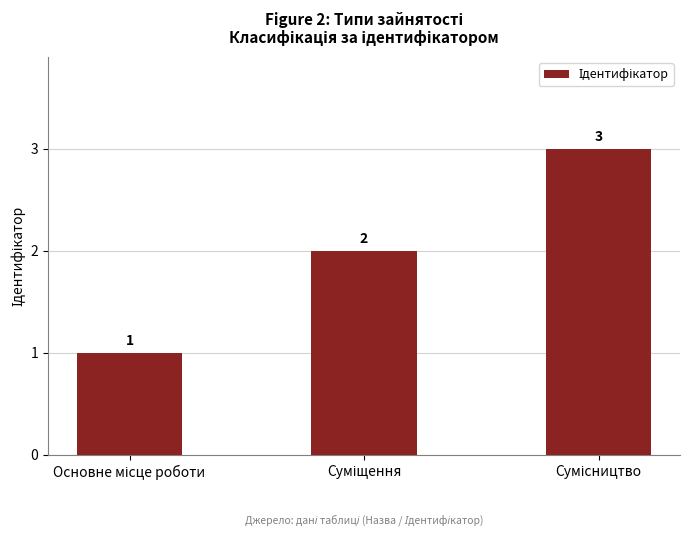

How many values are between 1 and 3?

3